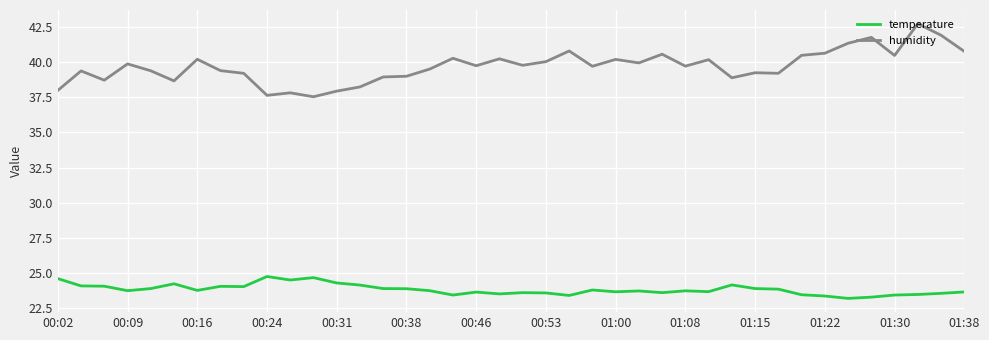

Which series has the widest spread of values?

humidity